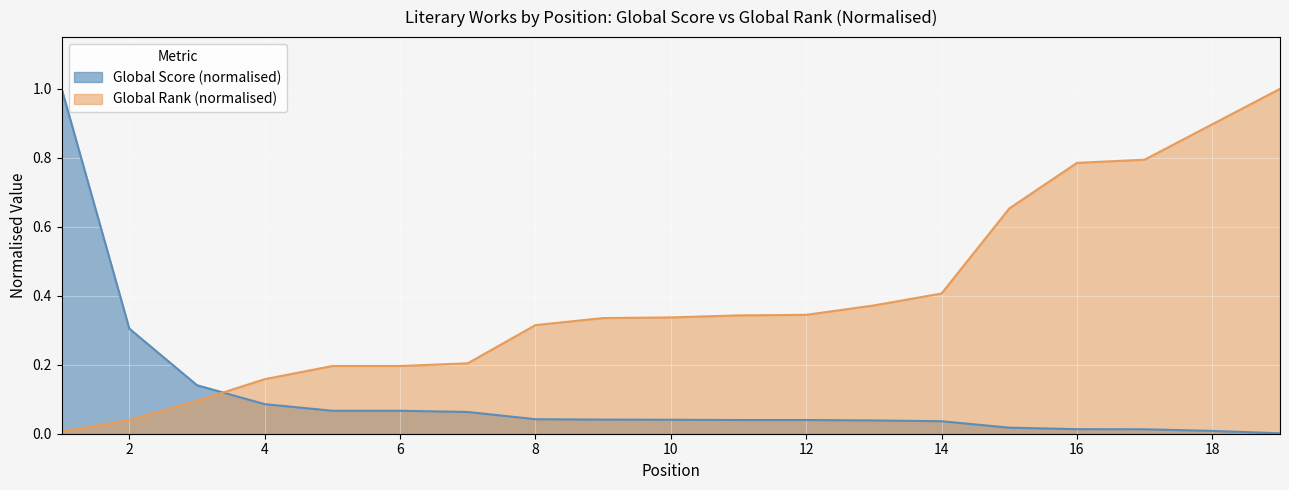

Reading left to right, transcribe all the data shown in this chart.

Global Score: 1.0	0.3	0.1	0.1	0.1	0.1	0.1	0.0	0.0	0.0	0.0	0.0	0.0	0.0	0.0	0.0	0.0	0.0	0.0
Global Rank: 0.0	0.0	0.1	0.2	0.2	0.2	0.2	0.3	0.3	0.3	0.3	0.3	0.4	0.4	0.7	0.8	0.8	0.9	1.0